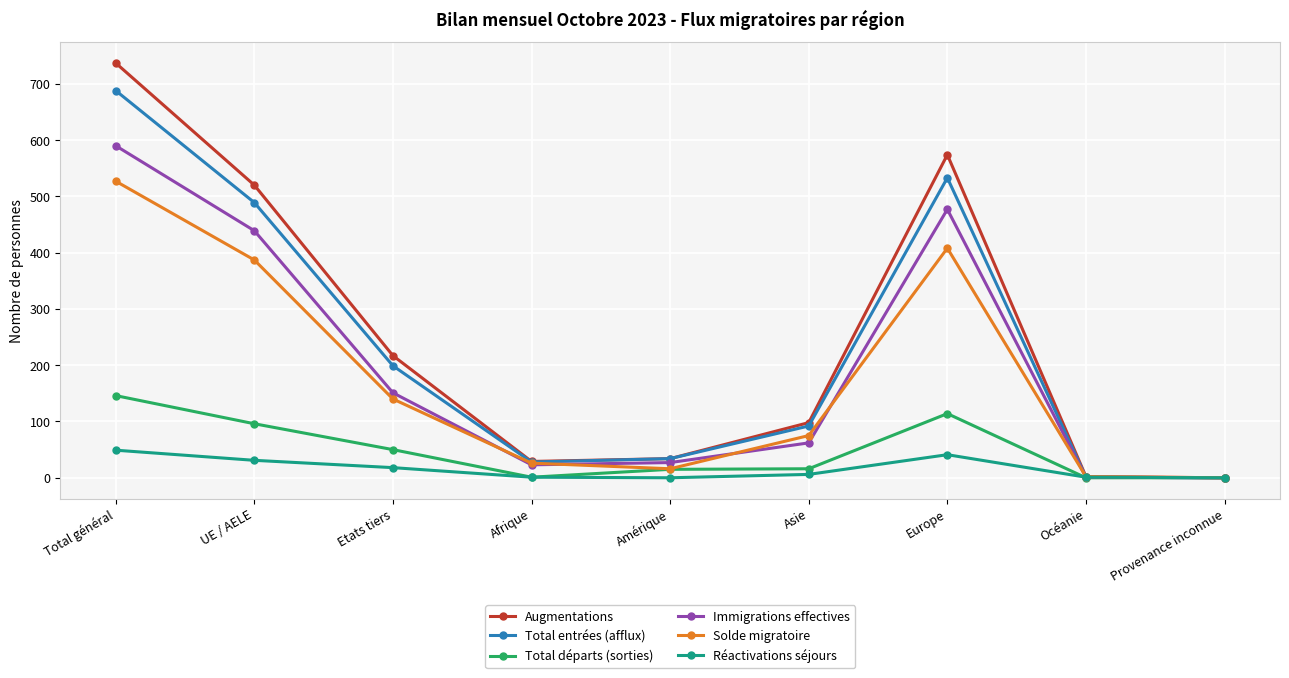

List the series in order of their peak value, highest first.

Augmentations, Total entrées (afflux), Immigrations effectives, Solde migratoire, Total départs (sorties), Réactivations séjours